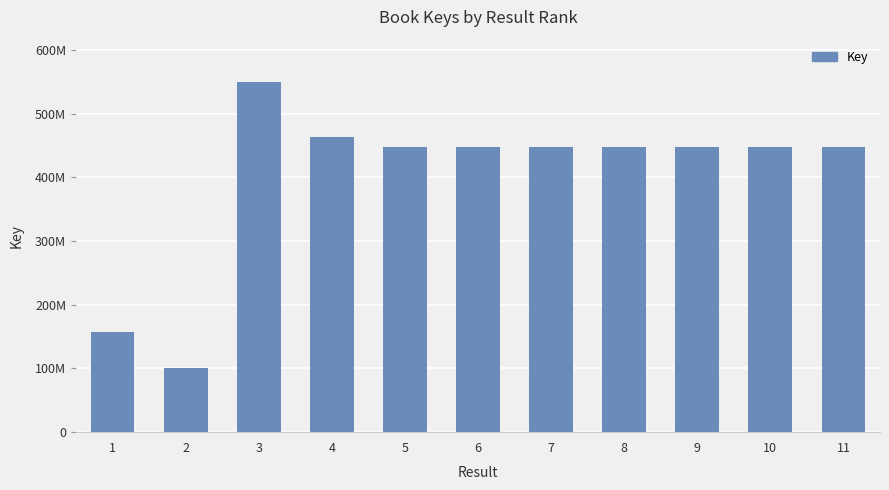

The value at 3 is 550359946. True or false?

True